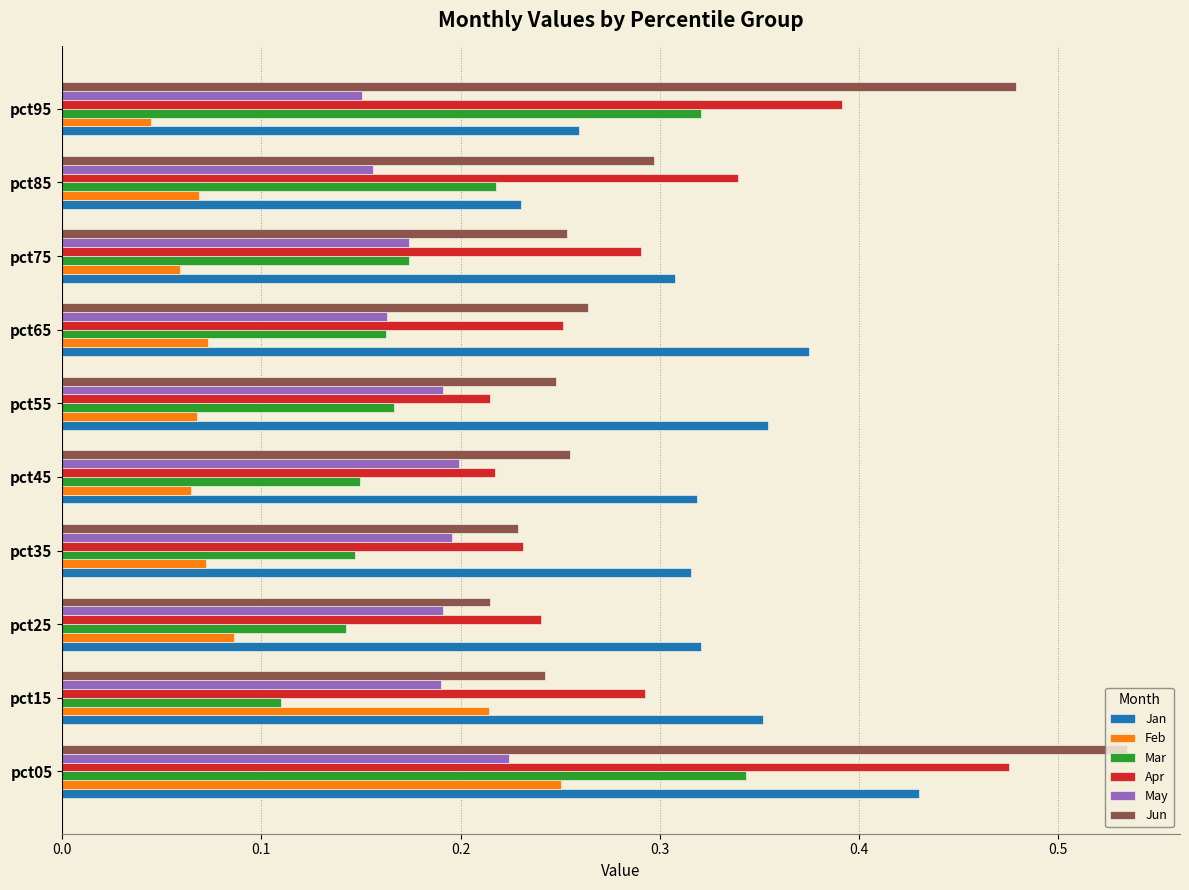

Count the Jun values in the range 0 to 1.

10